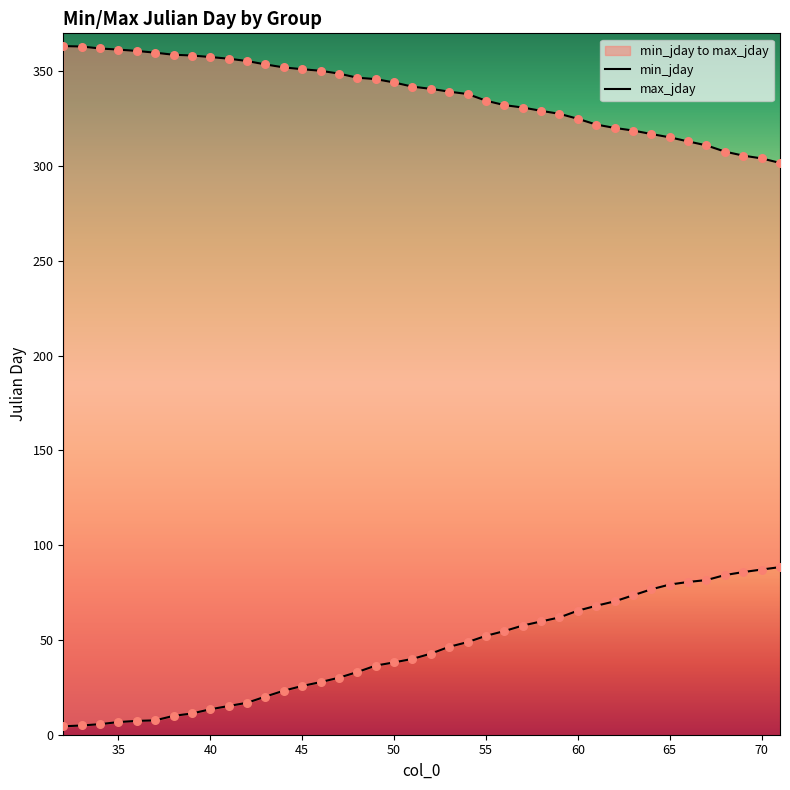

Which series has the largest total across all categories?

max_jday